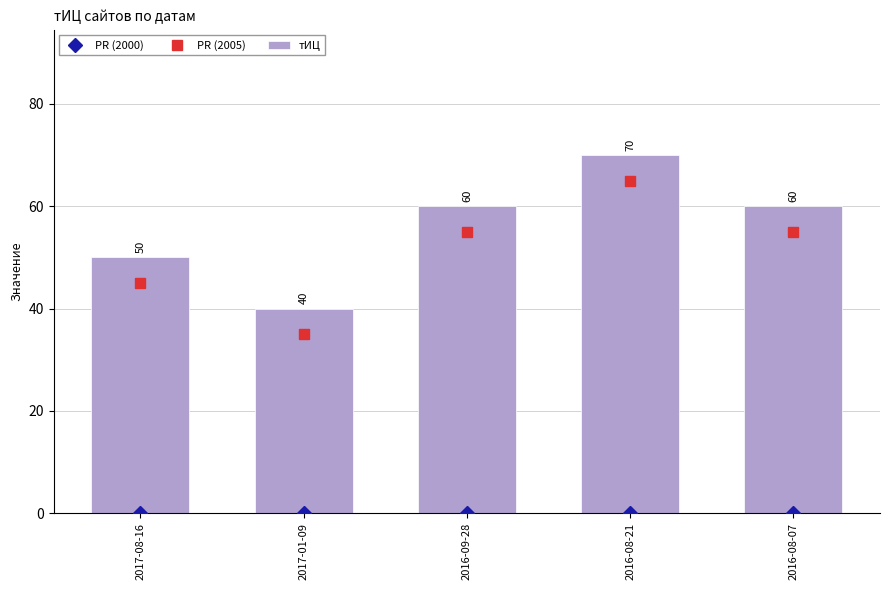

The тИЦ series shows 120 at 2016-08-21. True or false?

False